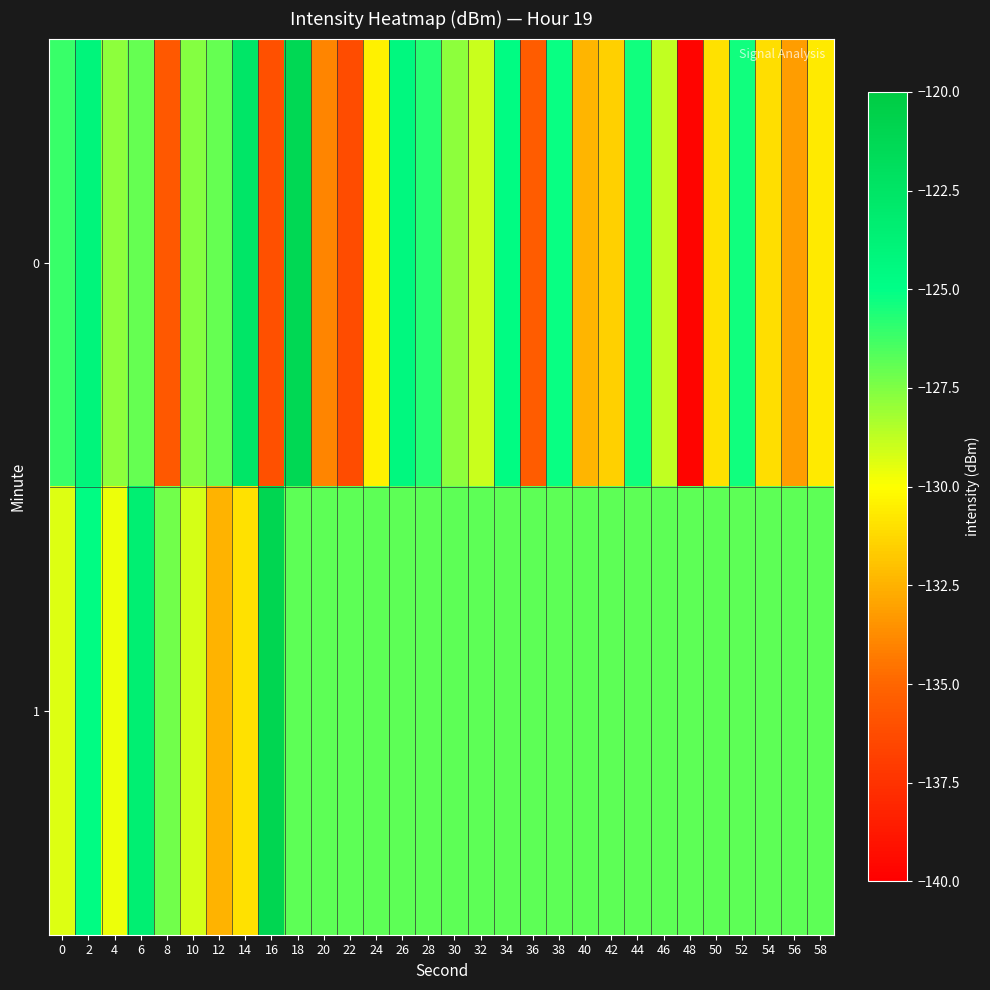

List the series in order of their peak value, highest first.

1, 0